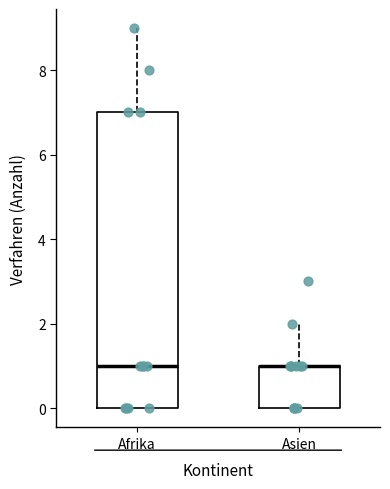

Reading left to right, transcribe this box plot: for each box, give where its median line is, the range the box spans, and where its two whiskers end, as read against the y-axis. The values are not printed on the chart, so give them approximately, as read against the axis.

Afrika: median 1, box 0 to 7, whiskers 0 to 9
Asien: median 1 (drawn on the box's upper edge), box 0 to 1, whiskers 0 to 2